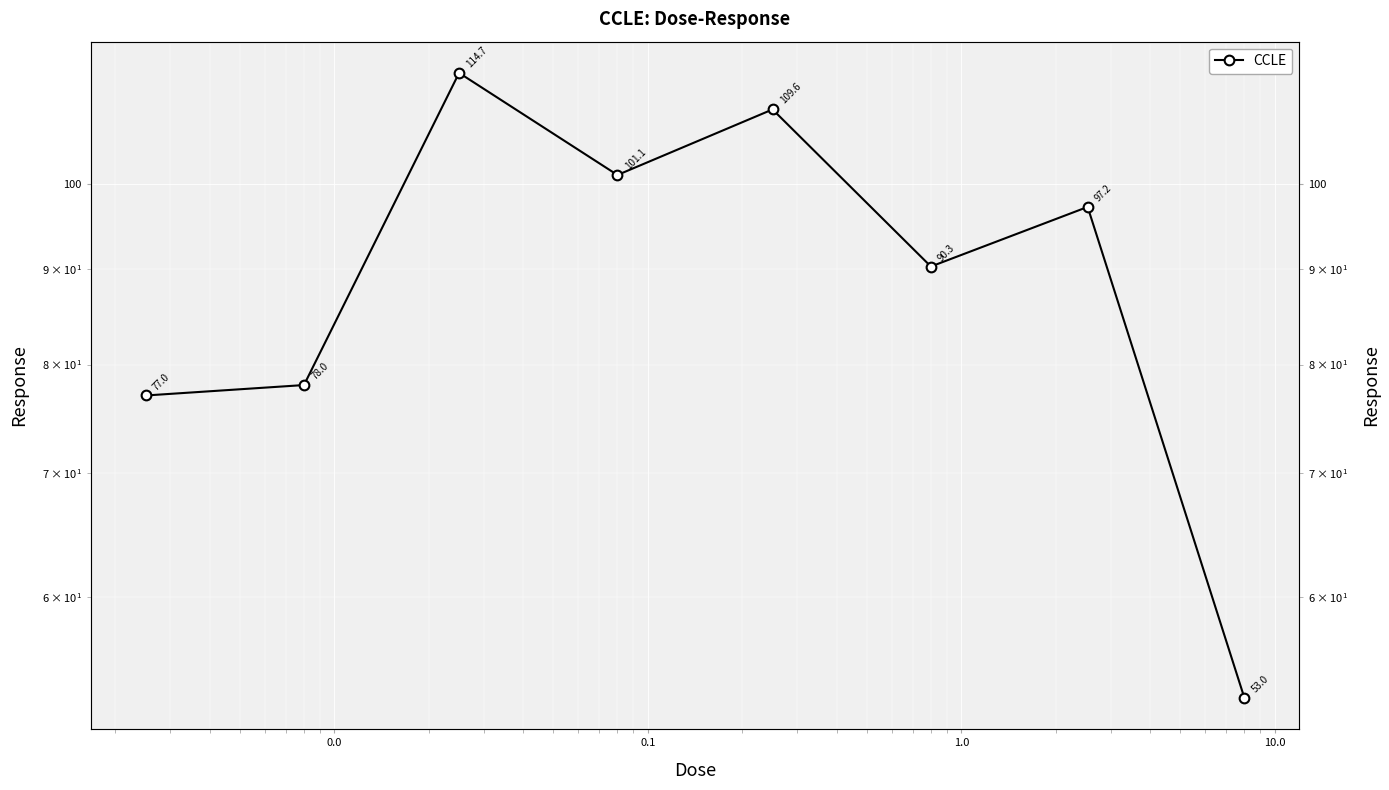

How many points are lower than both their immediate neighbors (excluding endpoints)?

2